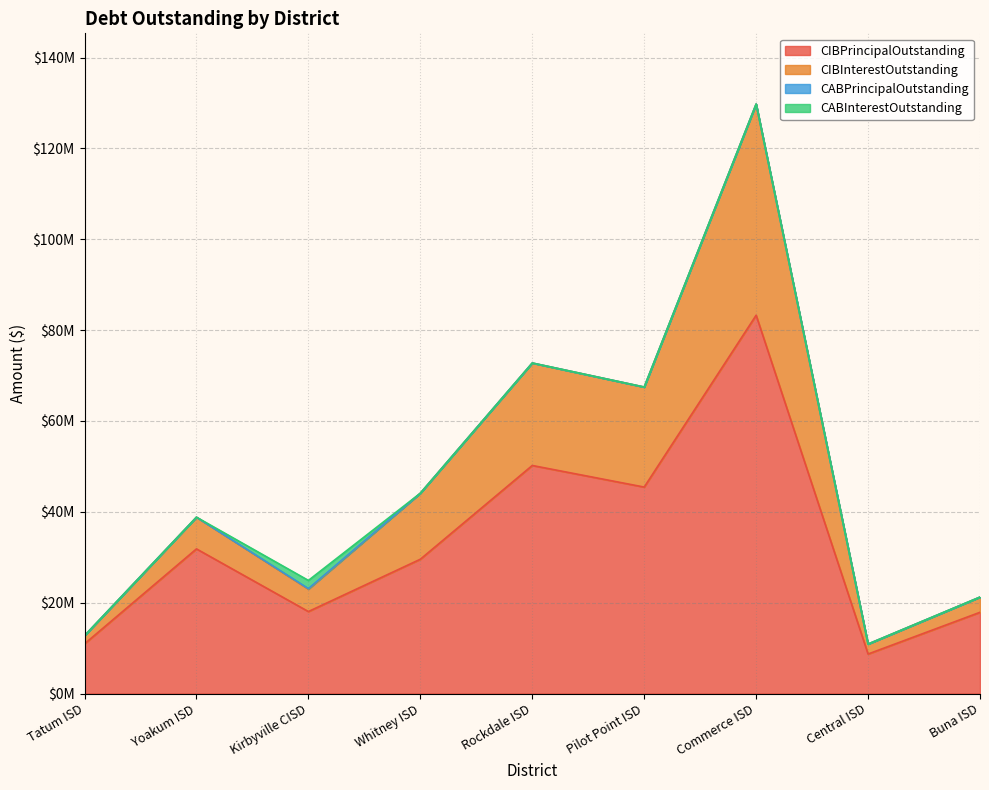

True or false: CIBPrincipalOutstanding and CIBInterestOutstanding cross at least once.

False